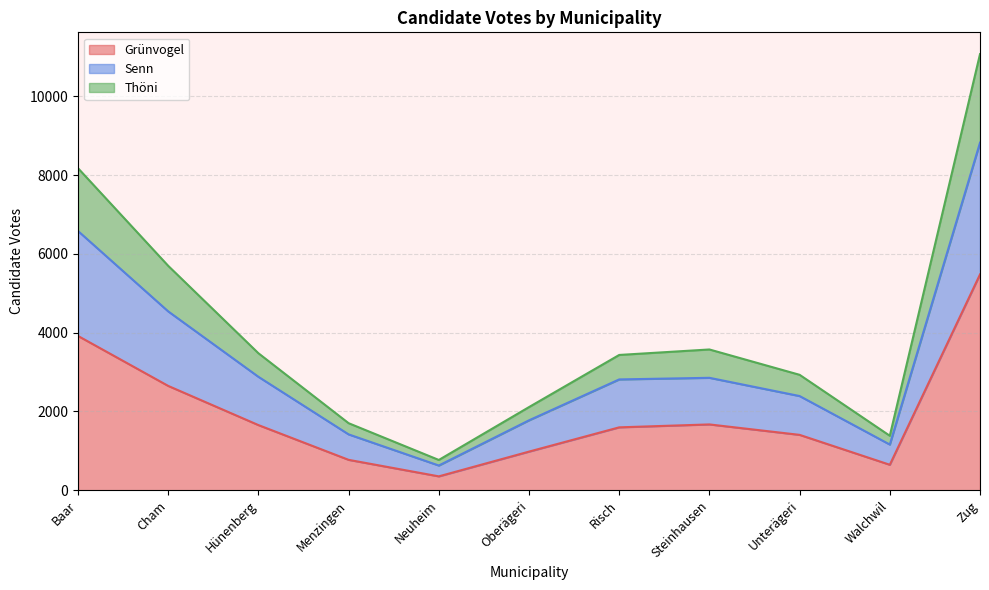

Read the Grünvogel value at Unterägeri, to the nearest 10.

1410